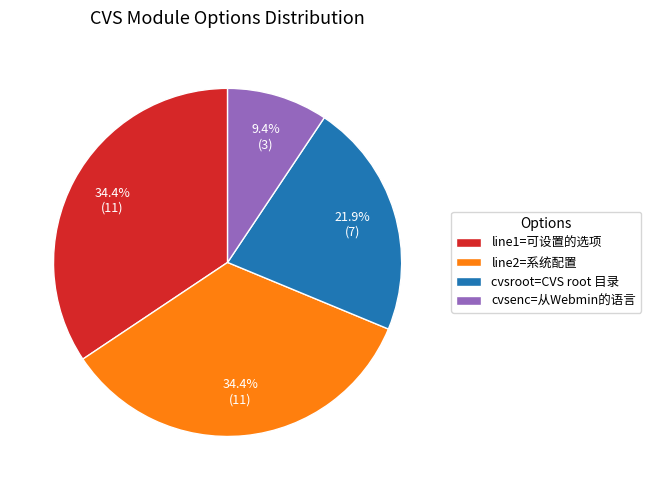

What percentage do cvsenc=从Webmin的语言 and line1=可设置的选项 together represent?

43.8%